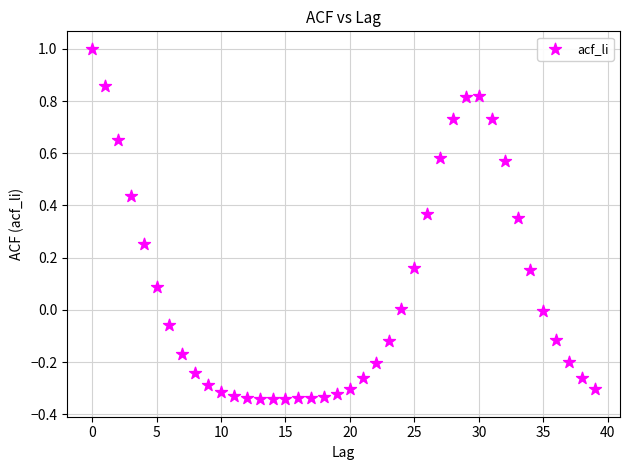

What is the range of Y values (max minus min)?

1.3